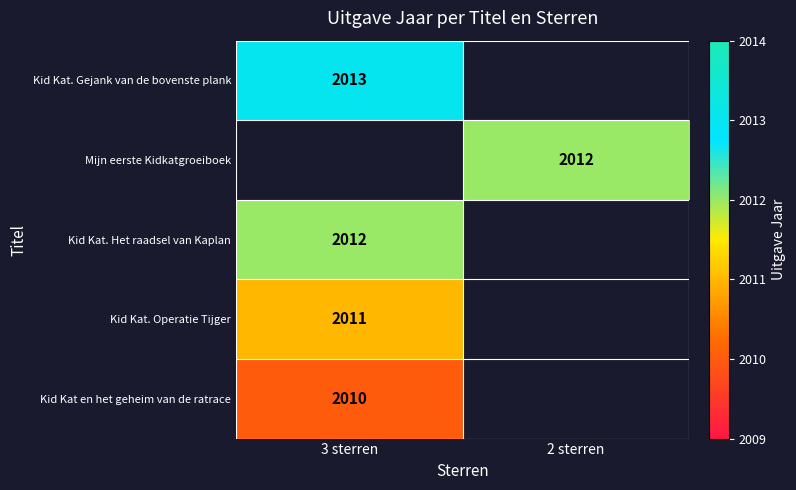

Is the value of Mijn eerste Kidkatgroeiboek at 2 sterren greater than the value of Kid Kat. Gejank van de bovenste plank at 3 sterren?

No